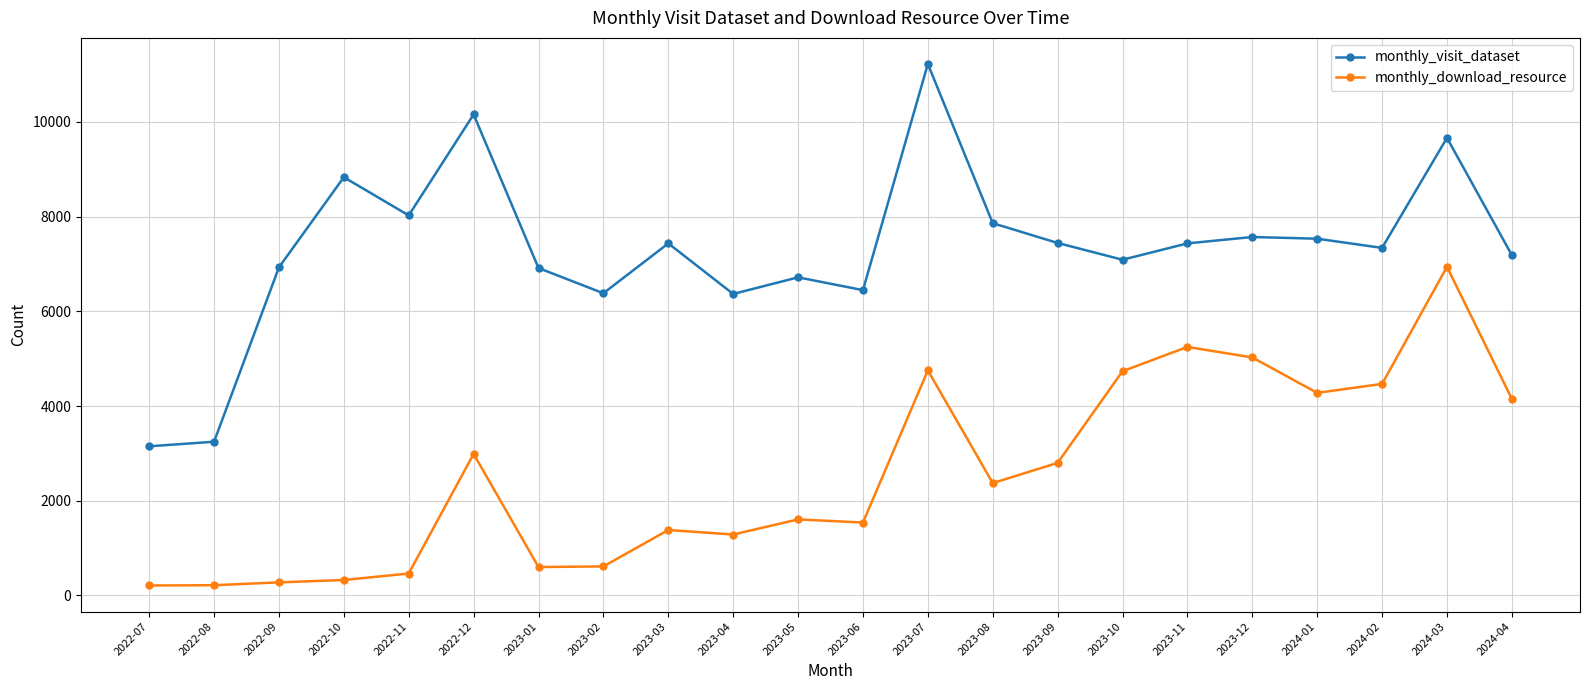

Count the number of data series in this chart.

2